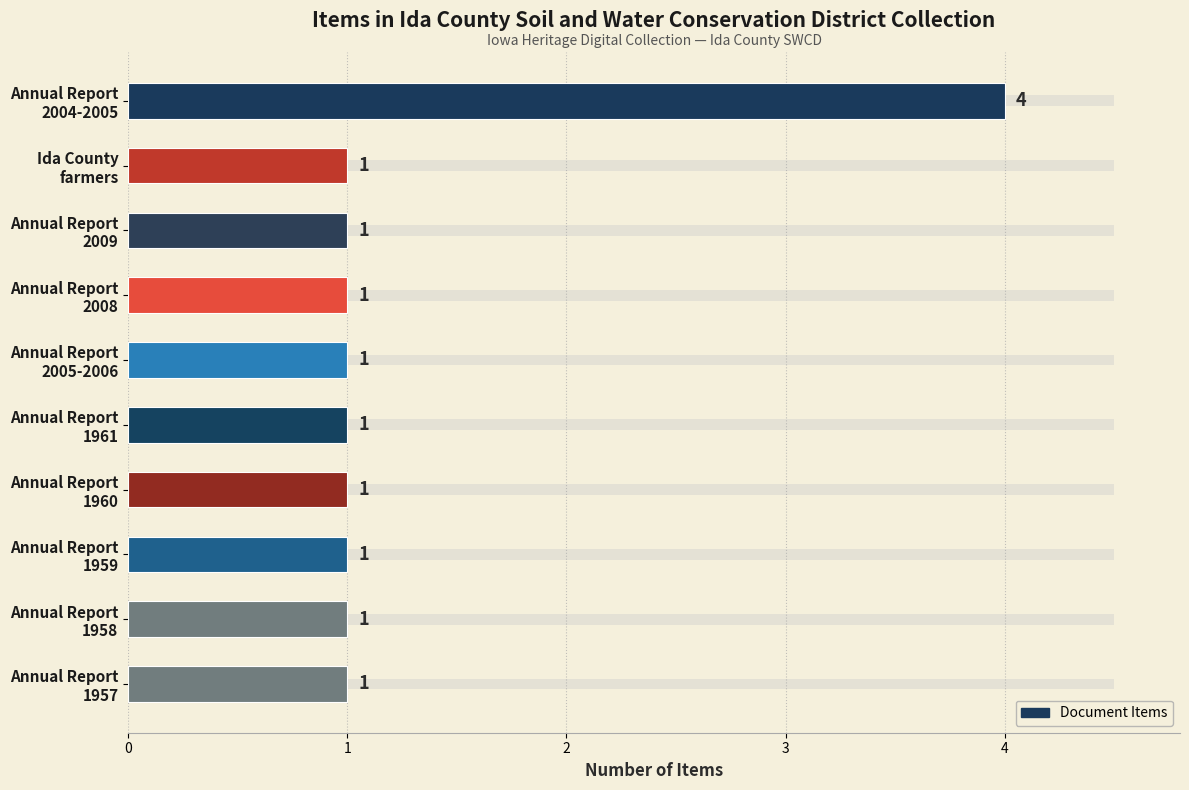

What is the sum of all values?

13